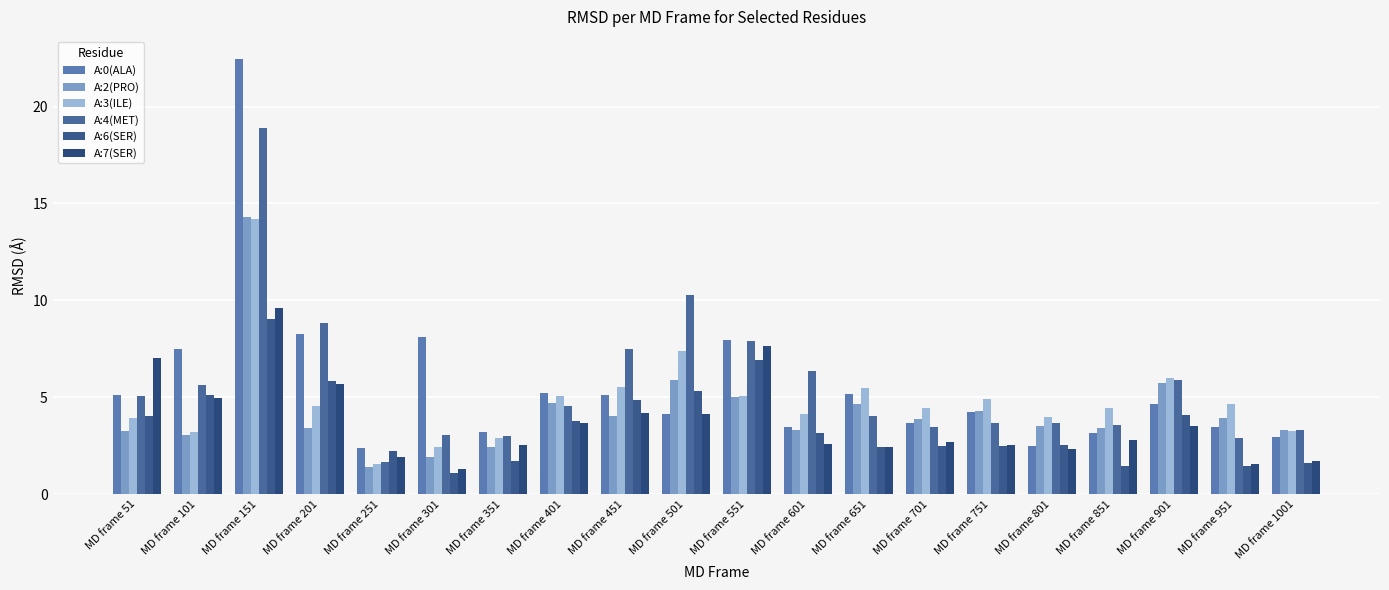

How many categories are shown in the chart?

20